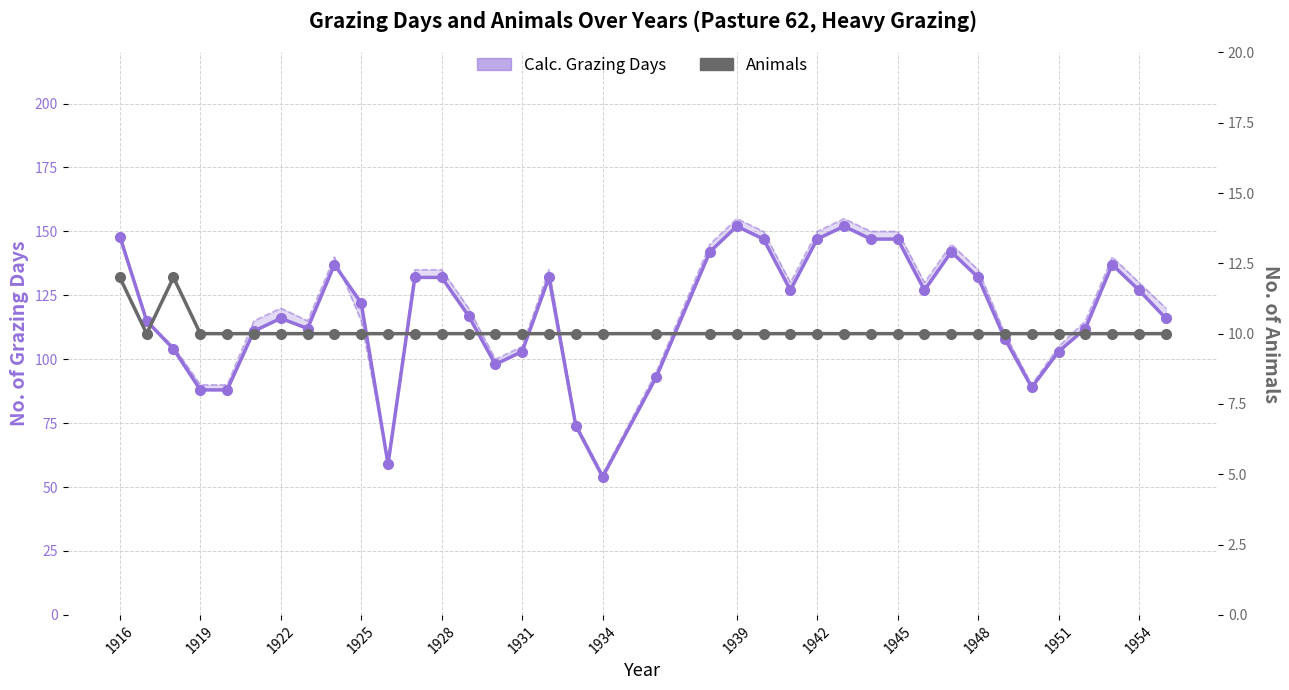

What is the difference between the second highest and minimum values in the Animals series?

2